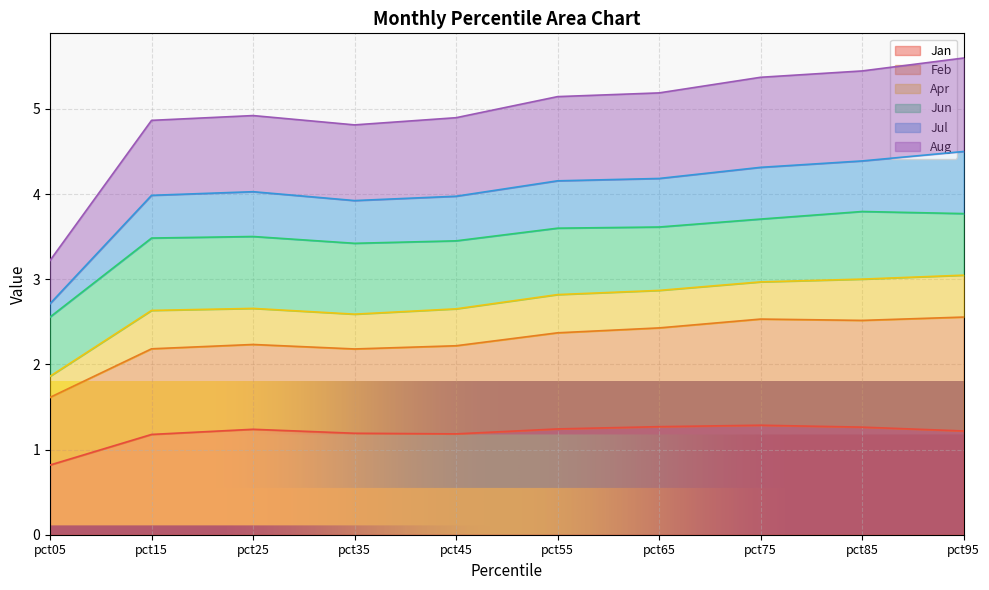

Count the Jan values in the range 1 to 2.

9